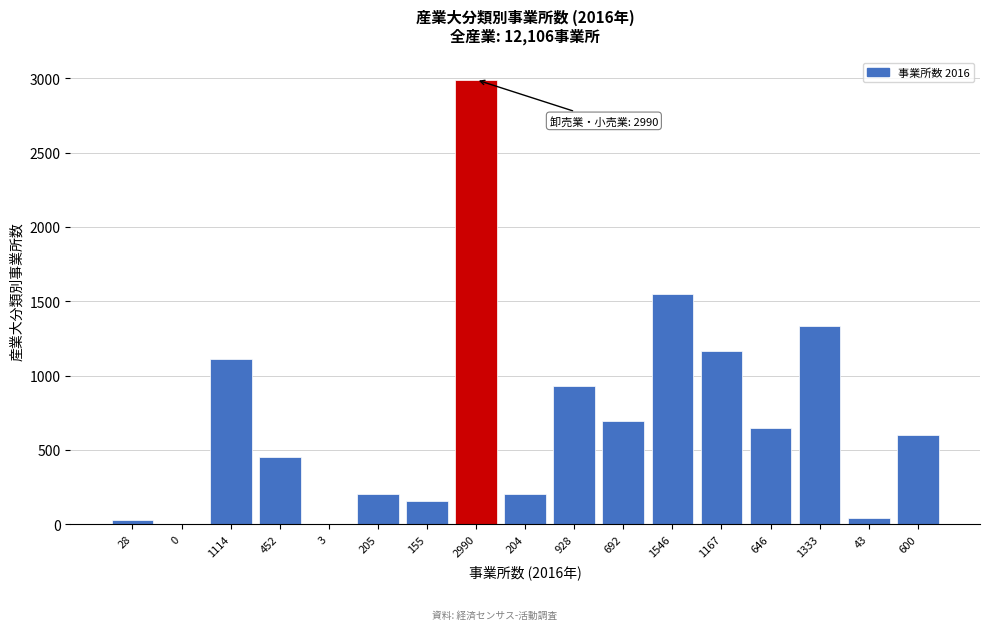

True or false: the data shows 77 at 205.

False